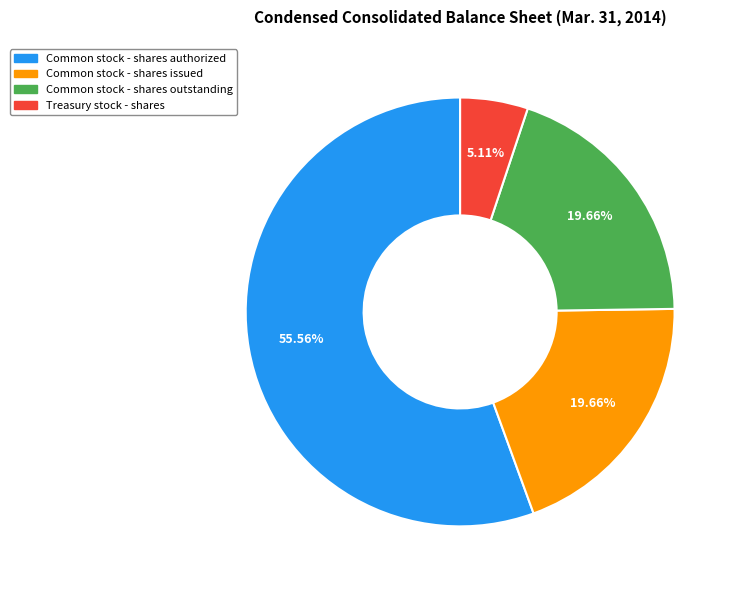

Do Common stock - shares outstanding and Common stock - shares issued together represent more than half of the pie?

No